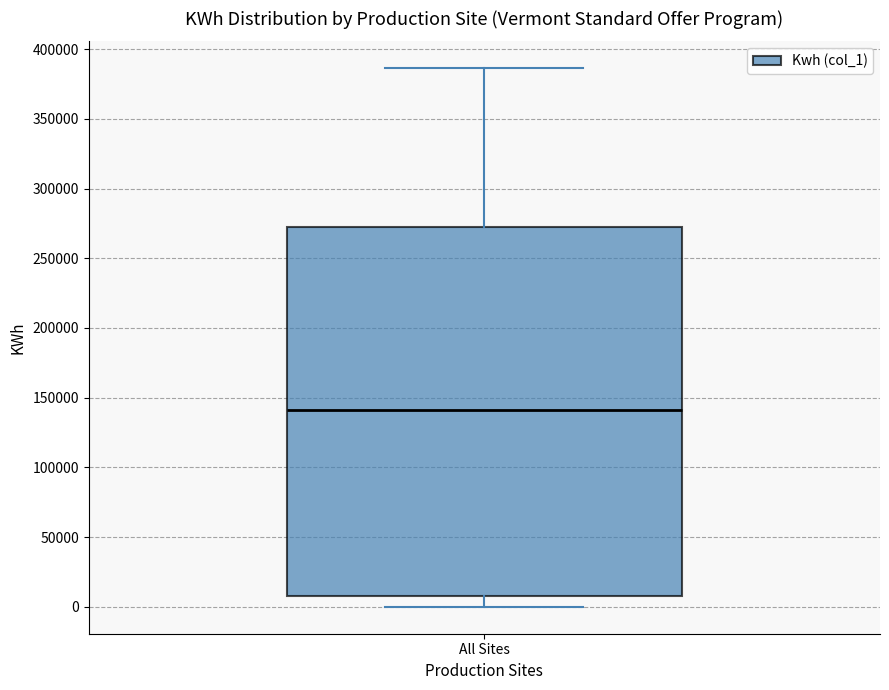

Transcribe this box plot: give where the median line is, the range the box spans, and where the two whiskers end, as read against the y-axis. The values are not printed on the chart, so give them approximately, as read against the axis.

median 140000, box 10000 to 275000, whiskers 0 to 385000